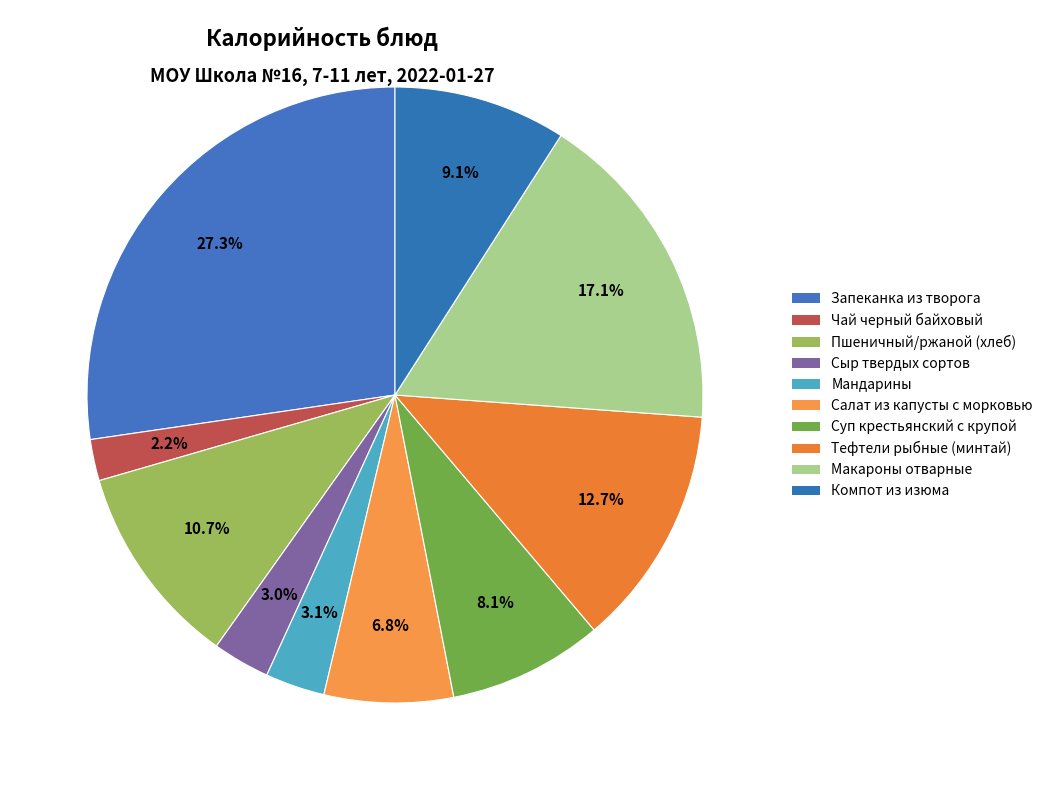

Does Суп крестьянский с крупой represent more than half of the total?

No